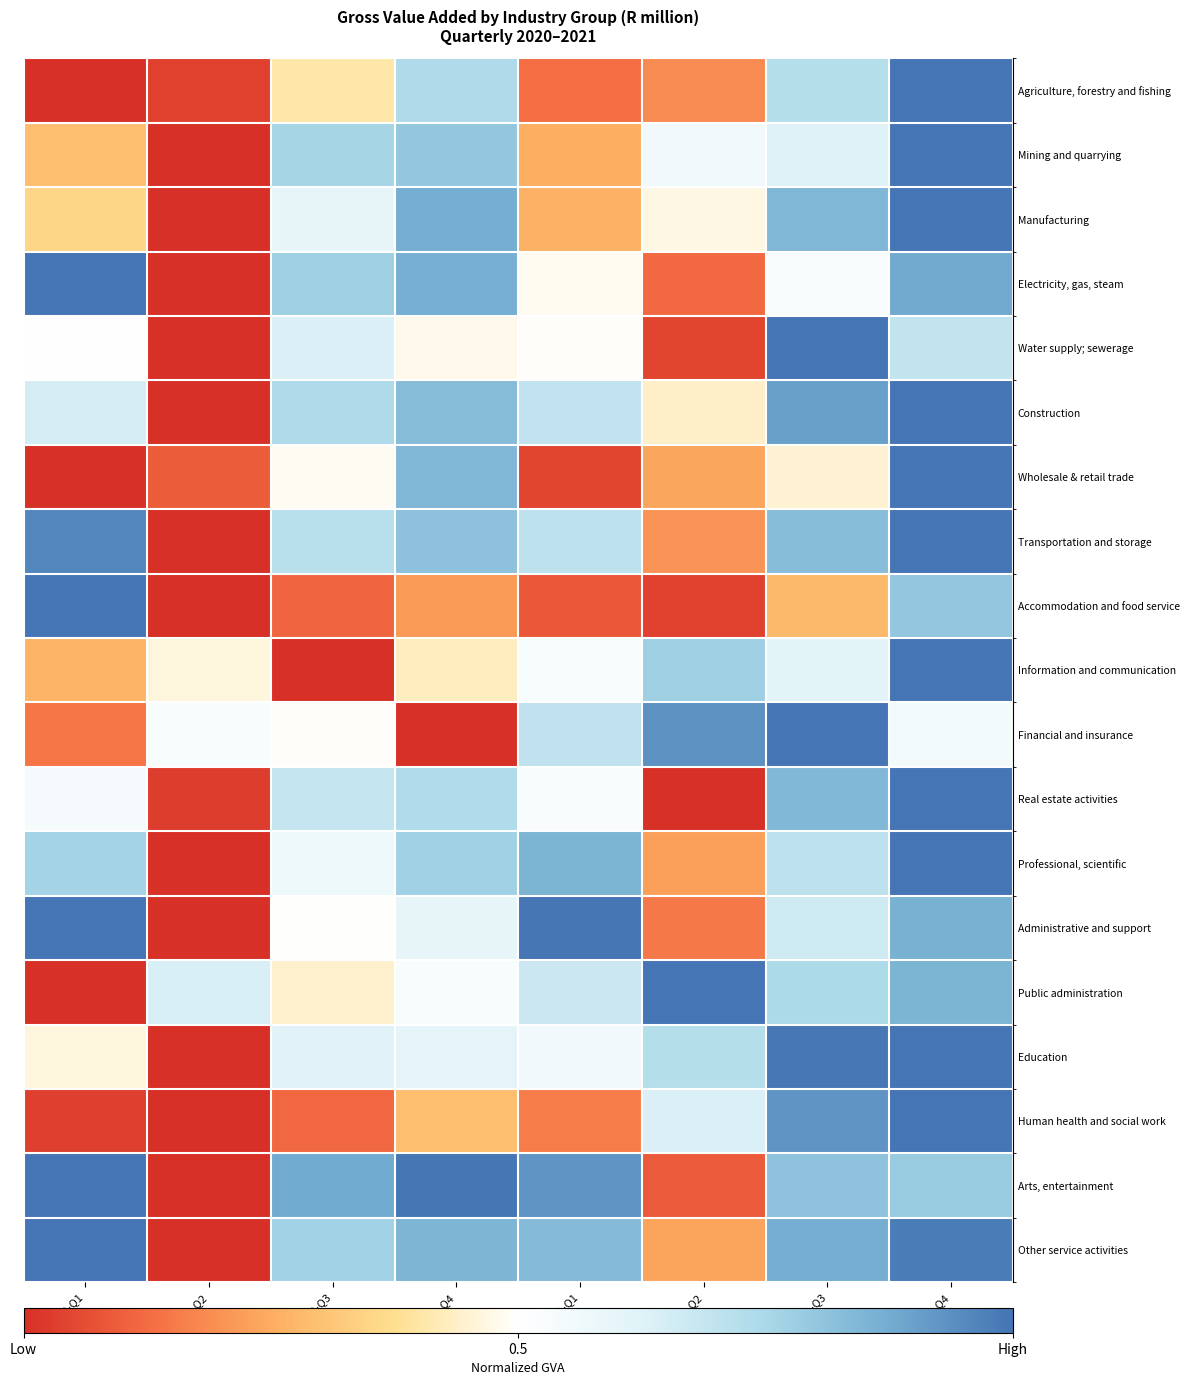

What is the total value across all series at 2021-Q3?

14.3